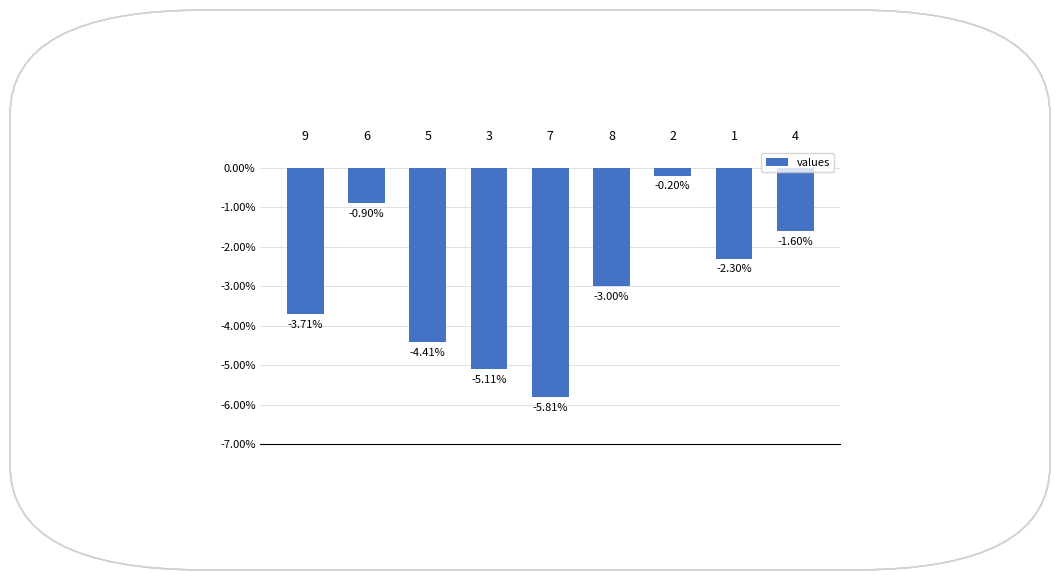

Rank the categories by value from lowest to highest.

7, 3, 5, 9, 8, 1, 4, 6, 2